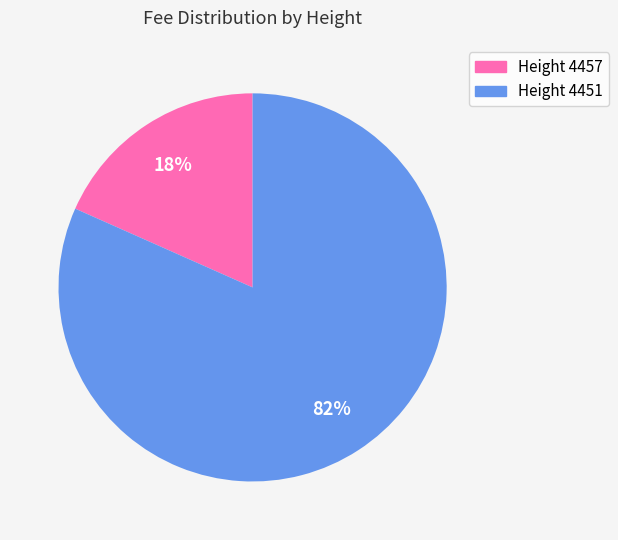

Is there any slice that represents more than half of the pie?

Yes